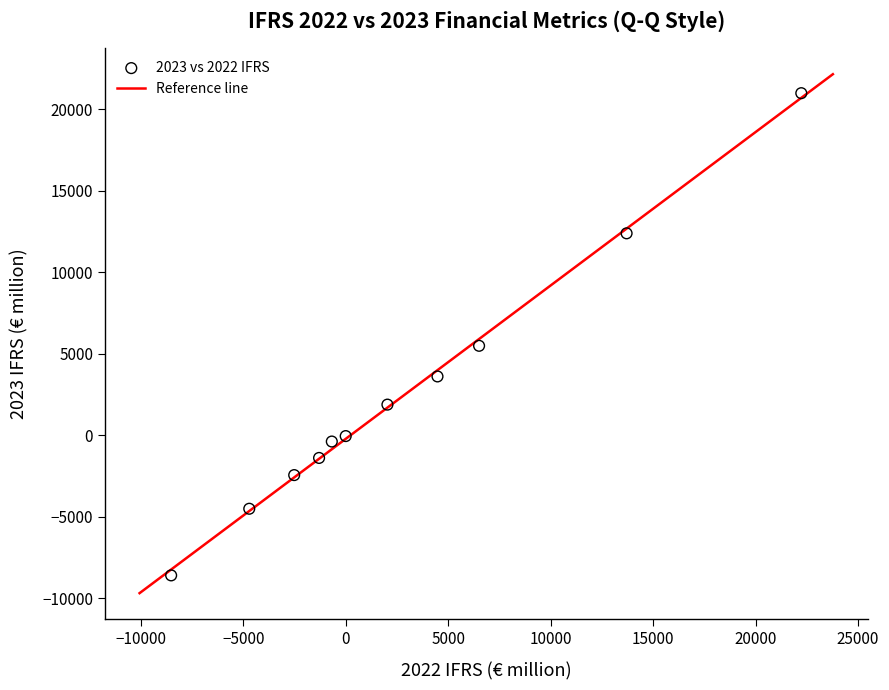

What Y value in the scatter plot is closest to 6196?

5489